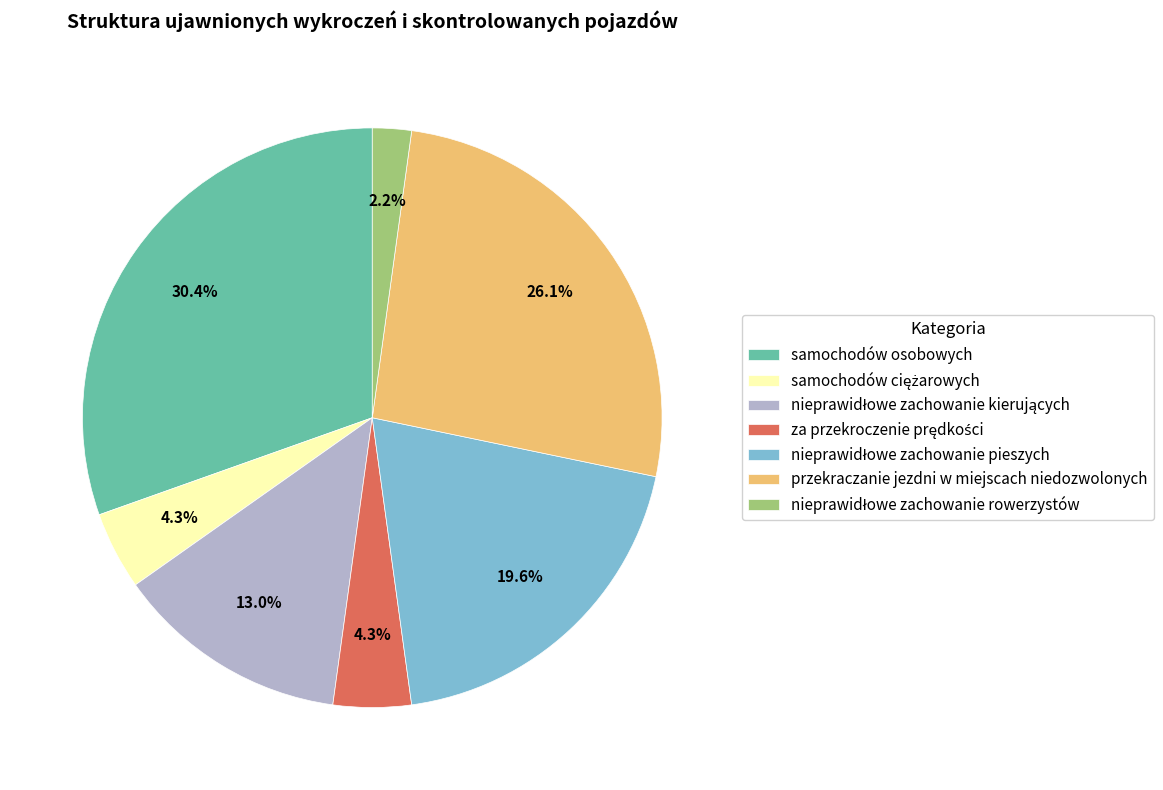

How many slices are in this pie chart?

7